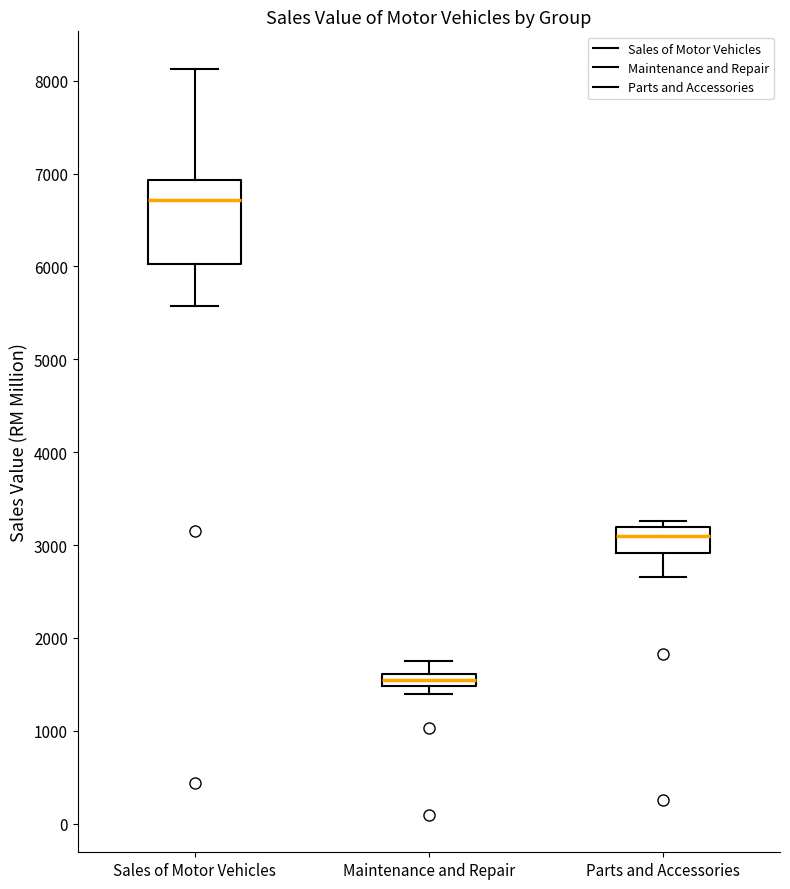

Which box's median line is the highest?

Sales of Motor Vehicles